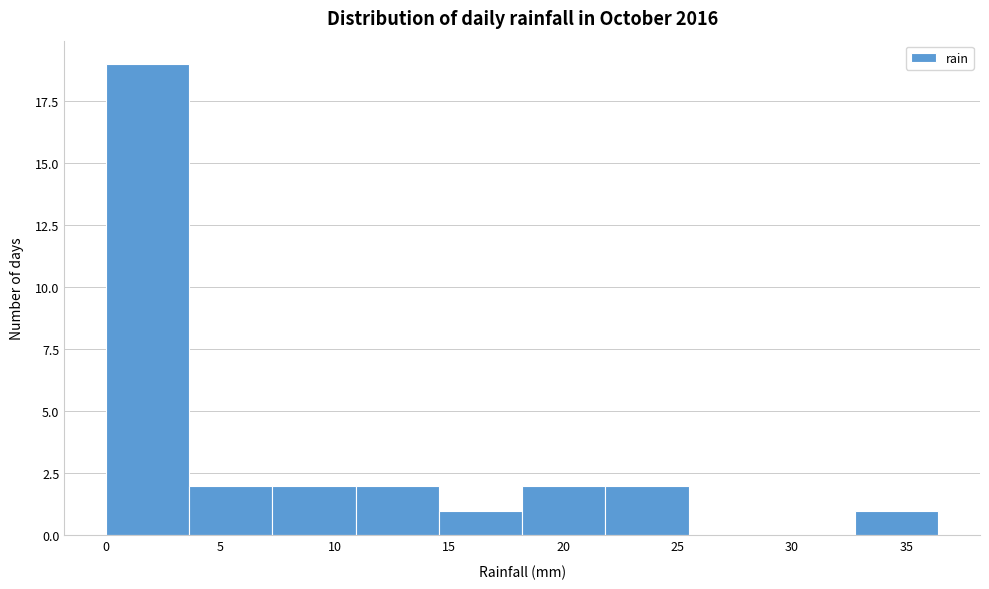

Reading left to right, list every bar in this chart as the range it spans on the x-axis followed by its height. Neither the bar edges nor the heights are printed on the chart, so give them approximately, as read against the axes.

0.0 to 3.5: 19
3.5 to 7.5: 2
7.5 to 11.0: 2
11.0 to 14.5: 2
14.5 to 18.0: 1
18.0 to 22.0: 2
22.0 to 25.5: 2
25.5 to 29.0: 0
29.0 to 33.0: 0
33.0 to 36.5: 1